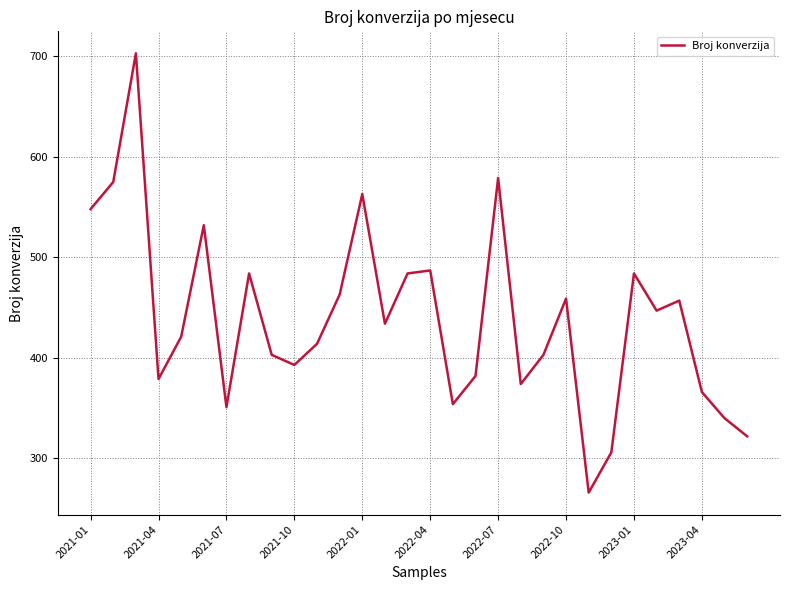

What is the minimum value shown in the chart?

266